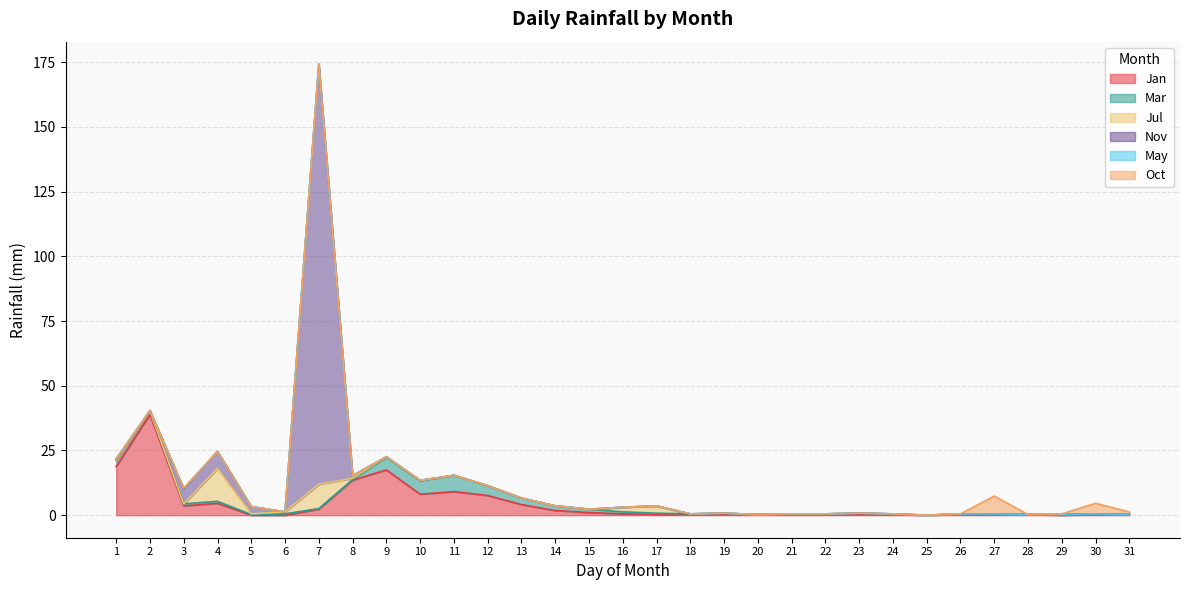

The May series shows 0.0 at 13. True or false?

True